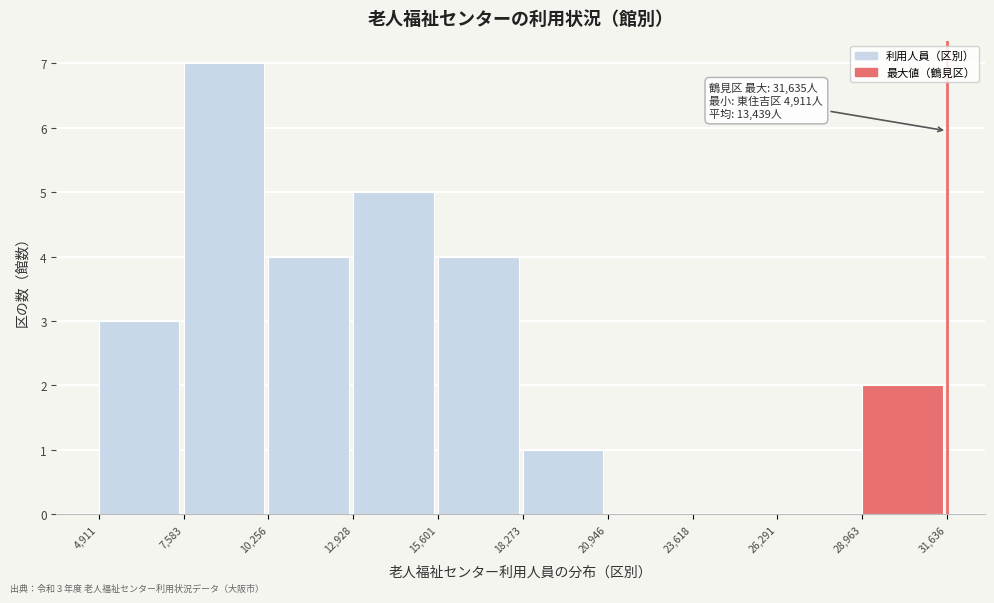

Which range on the x-axis has the tallest bar?

7,583 to 10,256